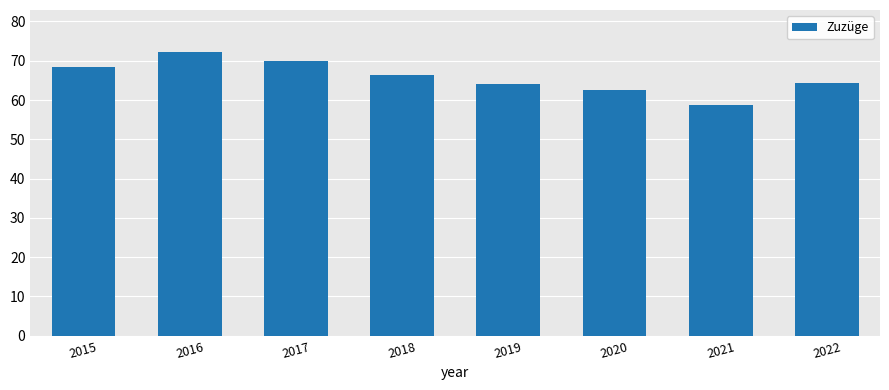

What is the value of the 4th bar from the left?

66.4